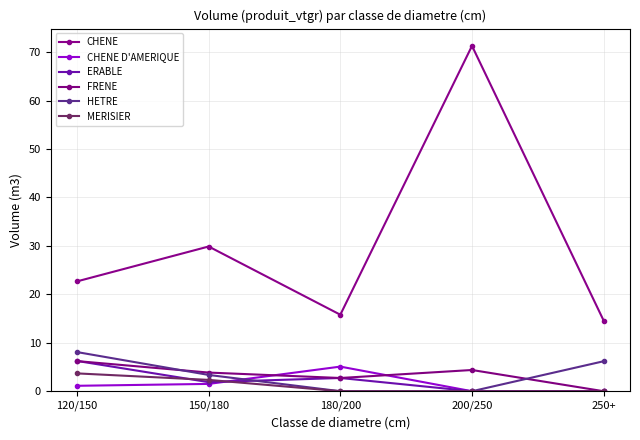

At which label is CHENE closest to 42?

150/180